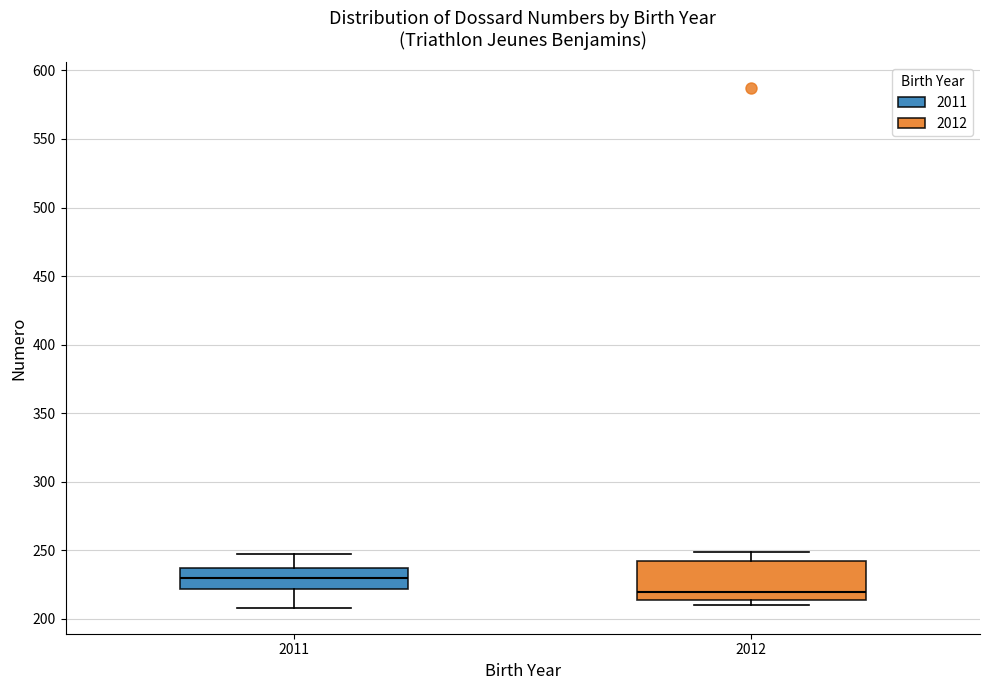

Reading left to right, transcribe this box plot: for each box, give where its median line is, the range the box spans, and where its two whiskers end, as read against the y-axis. The values are not printed on the chart, so give them approximately, as read against the axis.

2011: median 230, box 220 to 235, whiskers 210 to 245
2012: median 220, box 215 to 240, whiskers 210 to 250